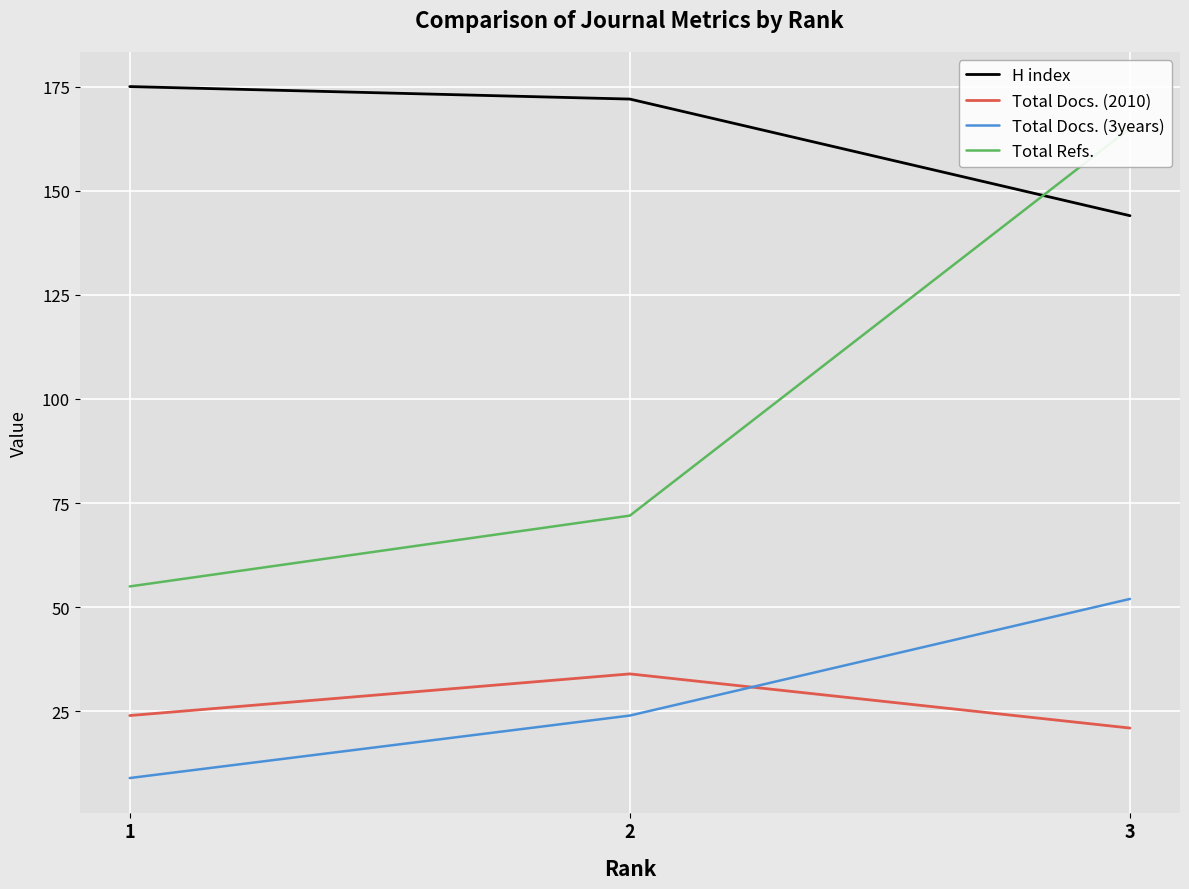

Reading left to right, transcribe all the data shown in this chart.

H index: 1=175	2=172	3=144
Total Docs. (2010): 1=24	2=34	3=21
Total Docs. (3years): 1=9	2=24	3=52
Total Refs.: 1=55	2=72	3=165